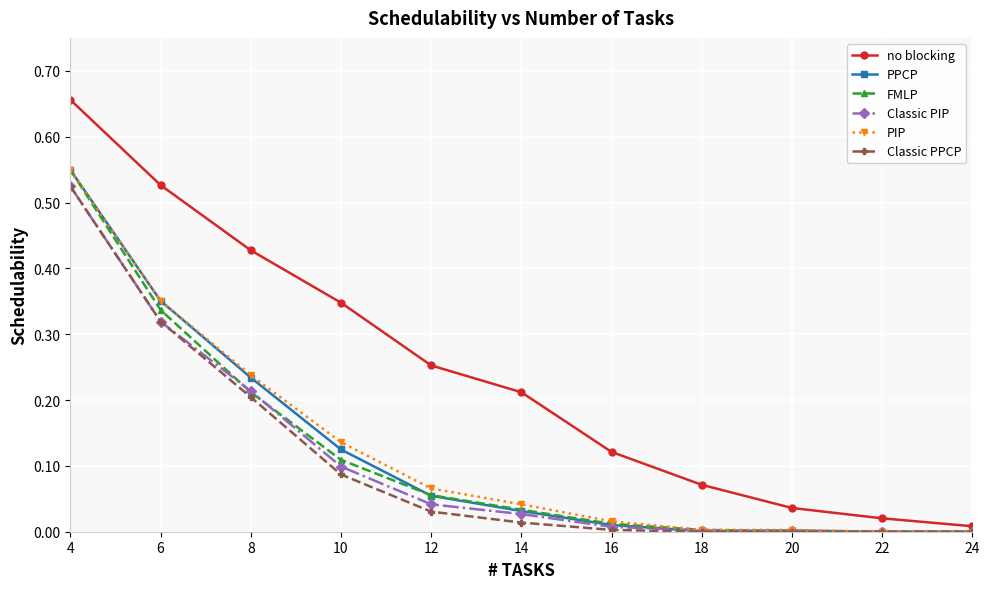

Count the number of data series in this chart.

6